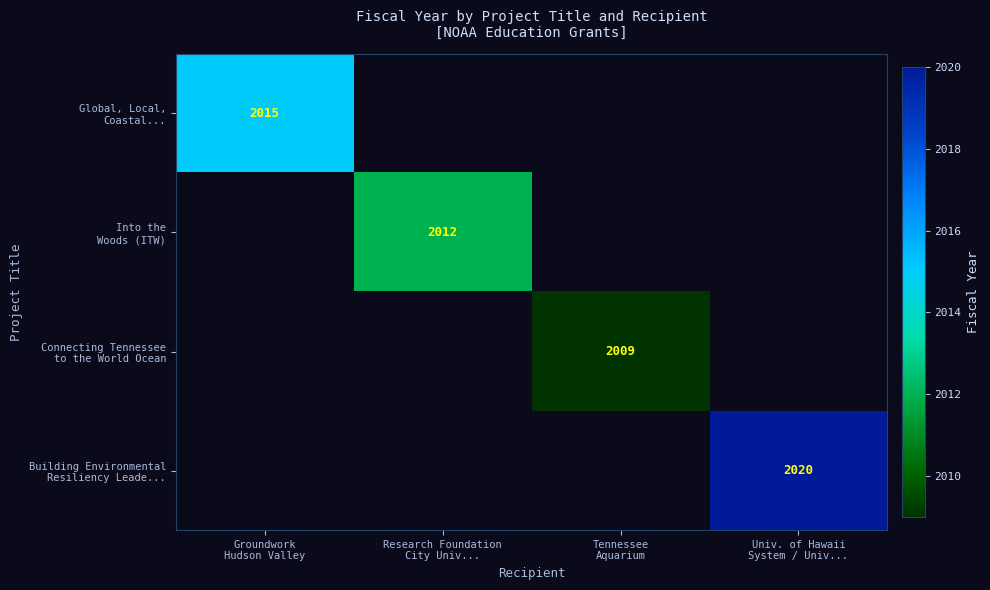

List the series in order of their peak value, highest first.

Building Environmental Resiliency Leade..., Global, Local, Coastal..., Into the Woods (ITW), Connecting Tennessee to the World Ocean